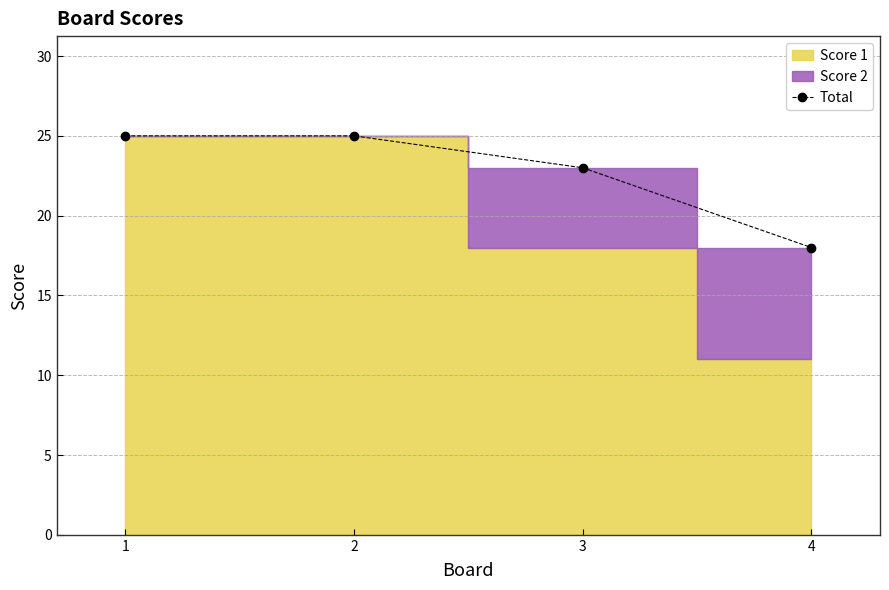

Which has a higher value, 1 or 4?

1